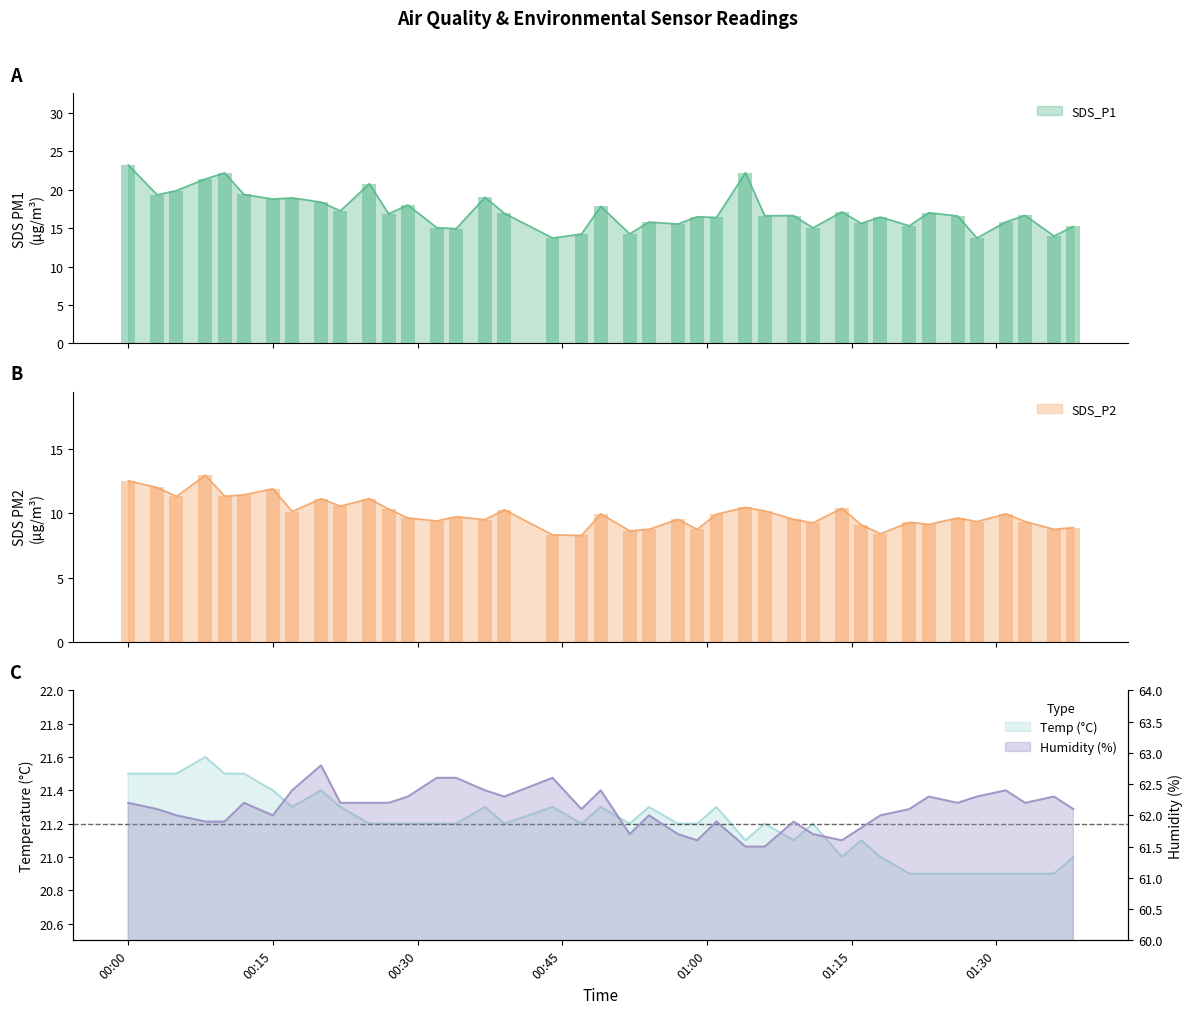

How many groups of bars are there?

40